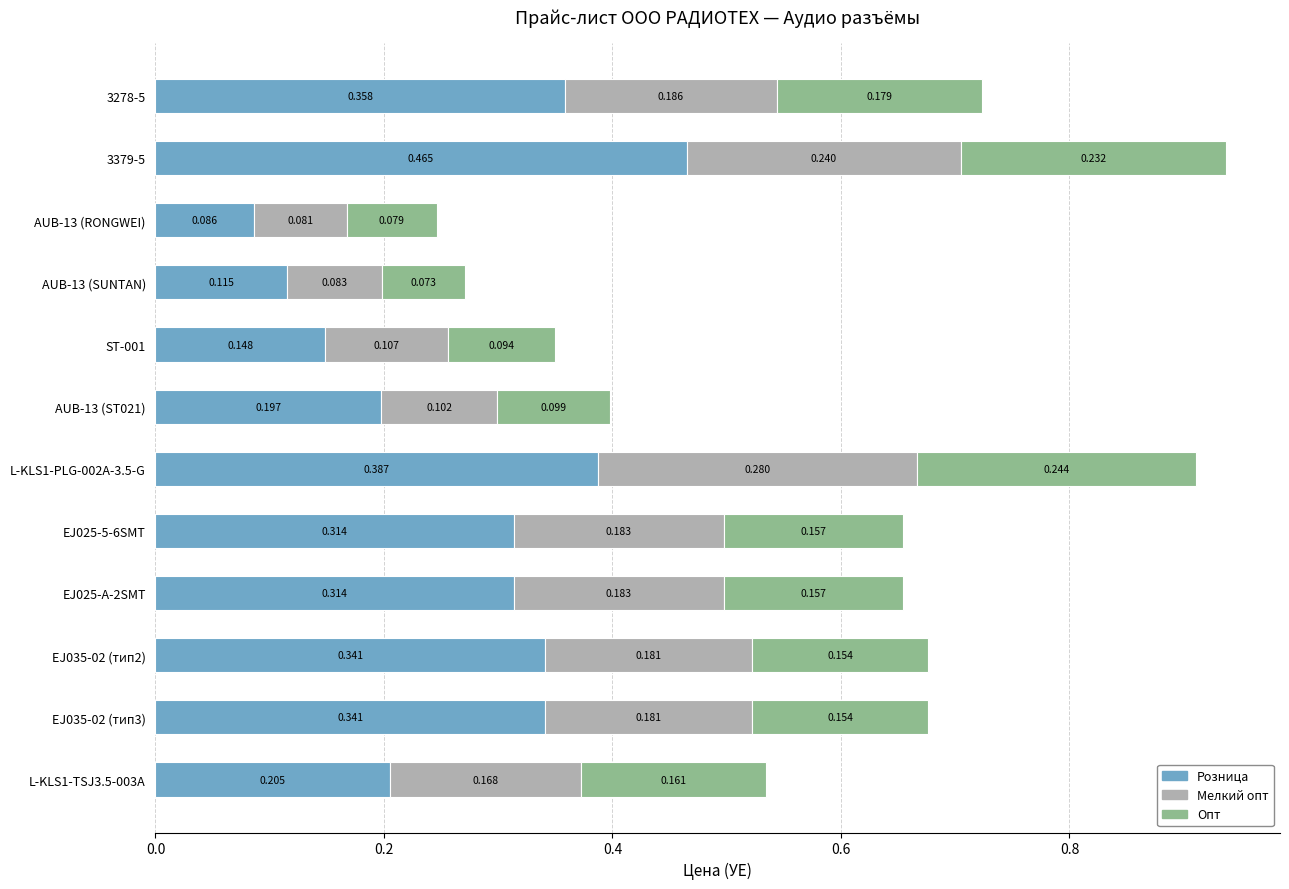

How many series are shown in this chart?

3